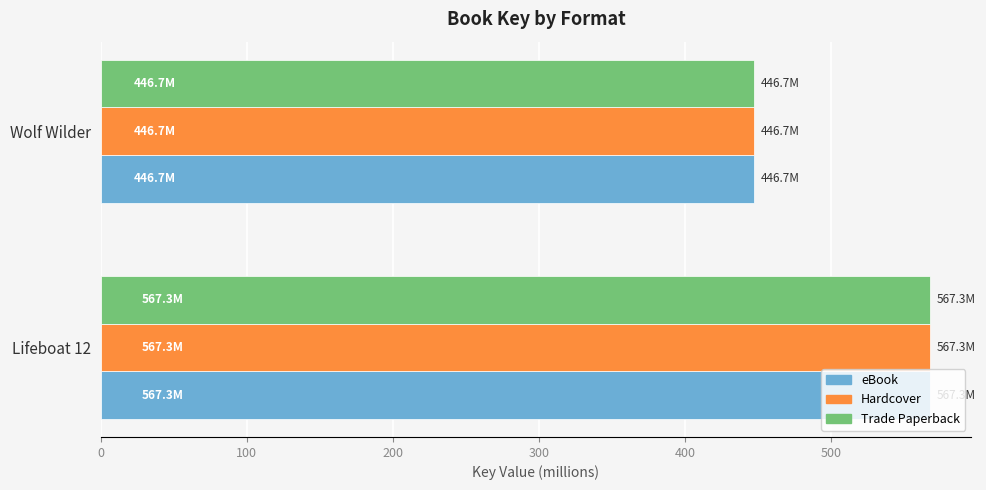

Is it true that Hardcover equals 311.2 at Lifeboat 12?

False